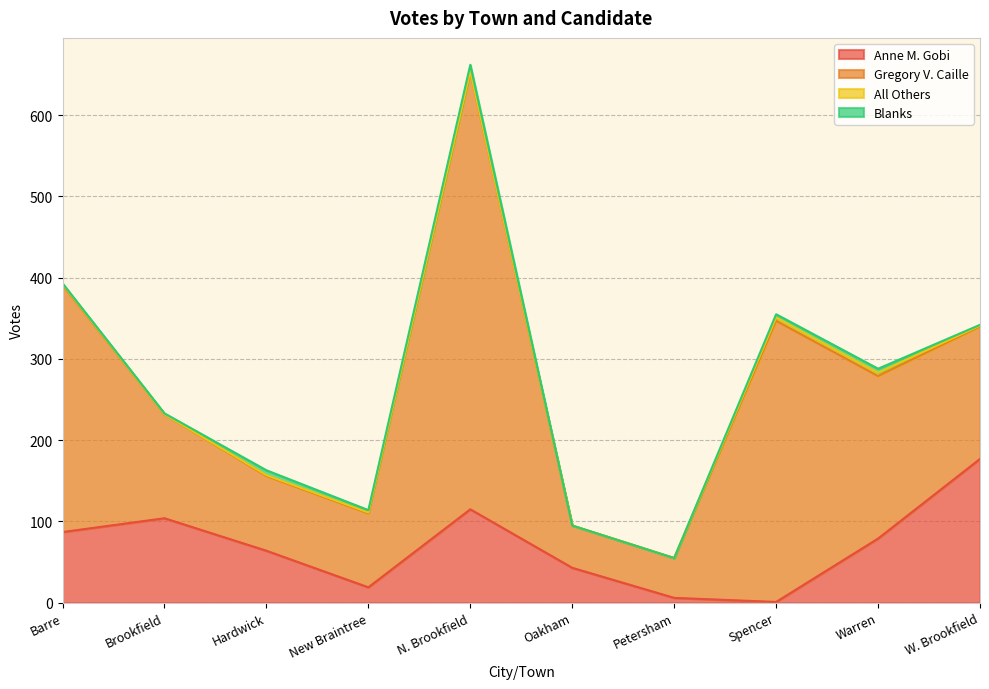

What position from the left is Brookfield?

2